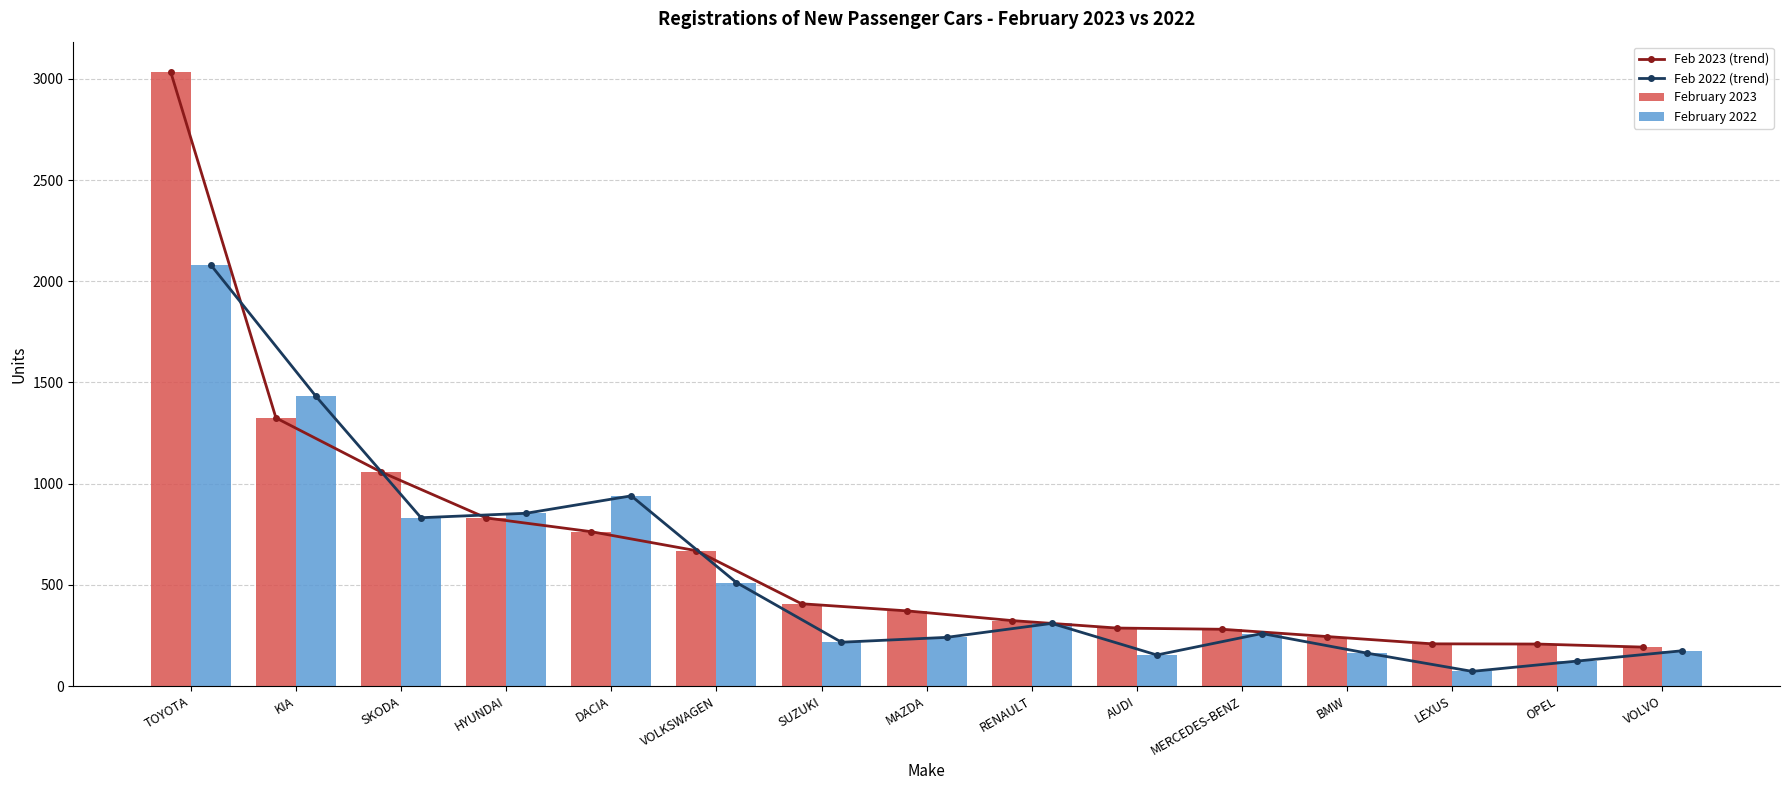

What is the label of the 14th bar from the right?

KIA